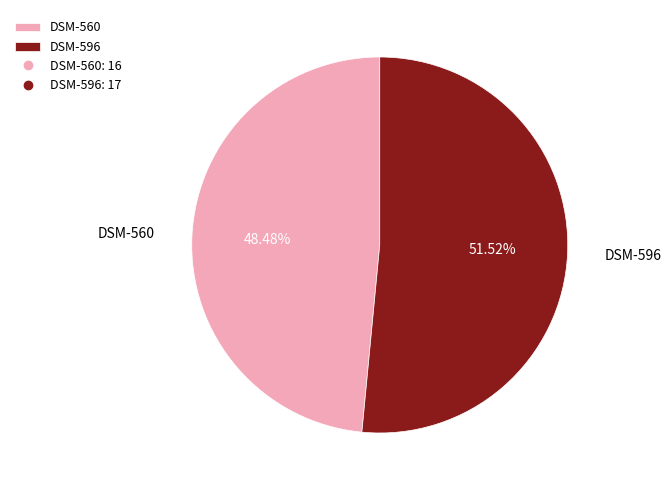

Does DSM-596 account for over 50% of the chart?

Yes